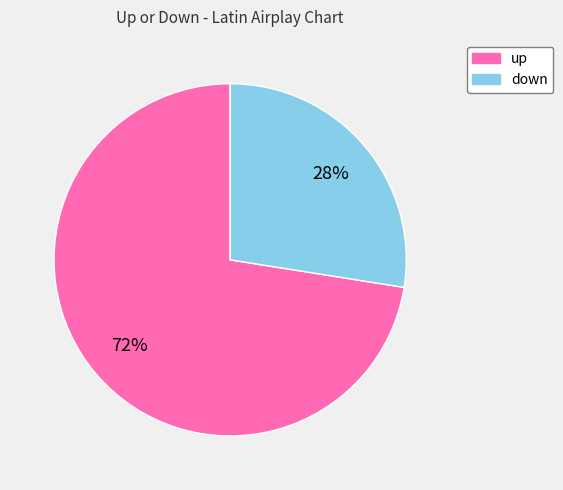

To the nearest percent, what is the combined percentage of up and down?

100%